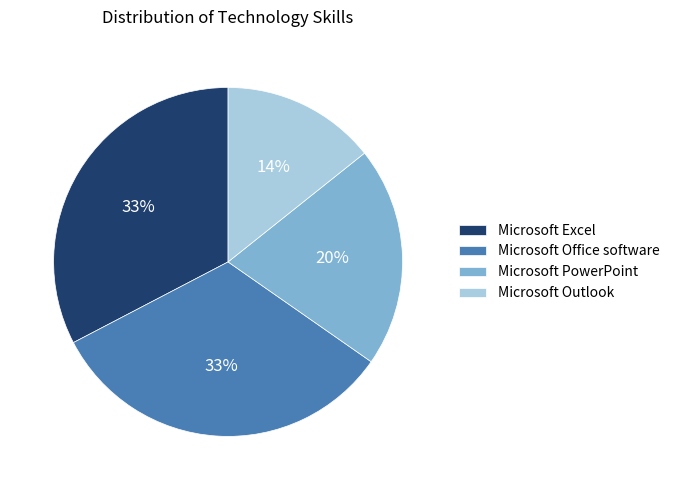

What is the ratio of the value at Microsoft Outlook to the value at Microsoft Excel?

0.4